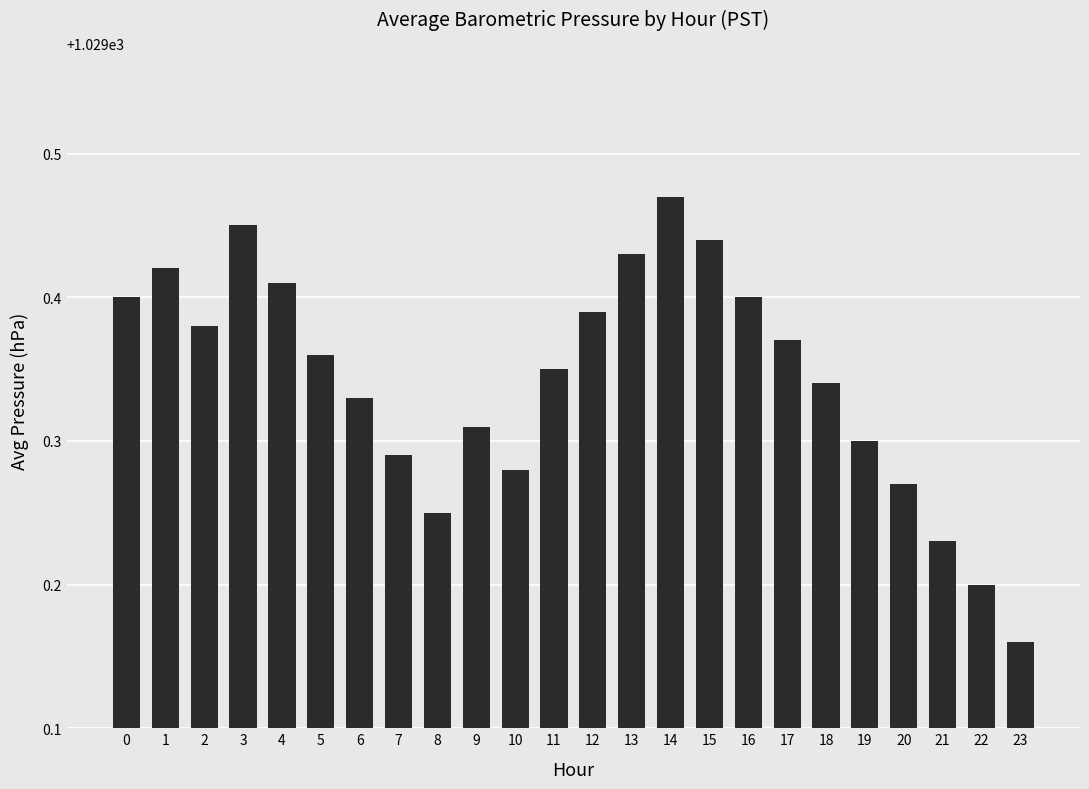

What is the sum of the values at 6 and 17?

2058.7